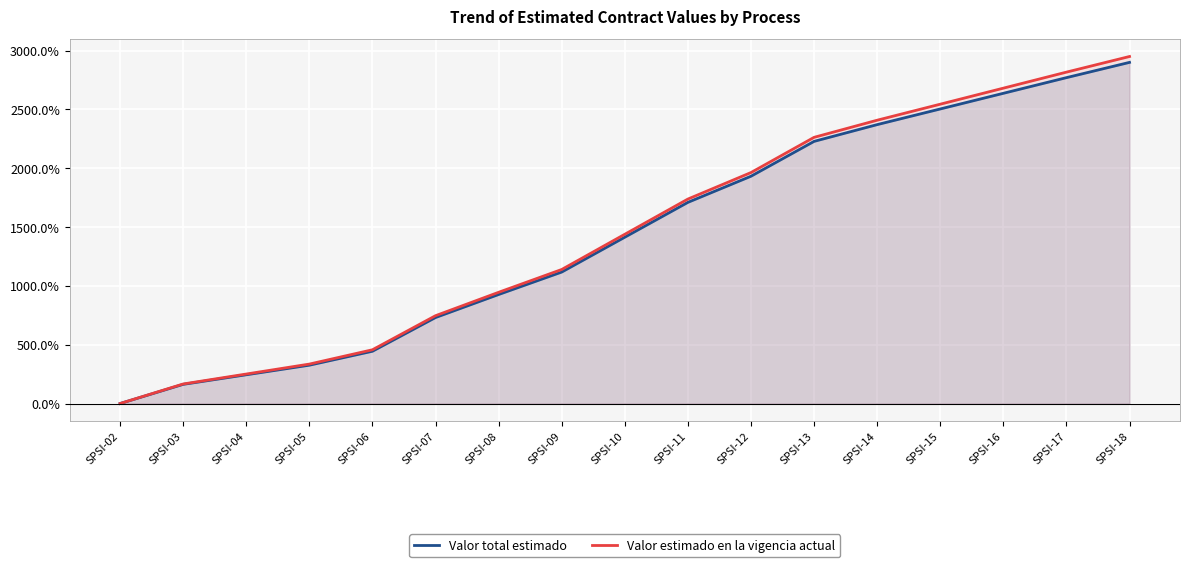

The value of Valor total estimado at SPSI-11 is 2756.6. True or false?

False